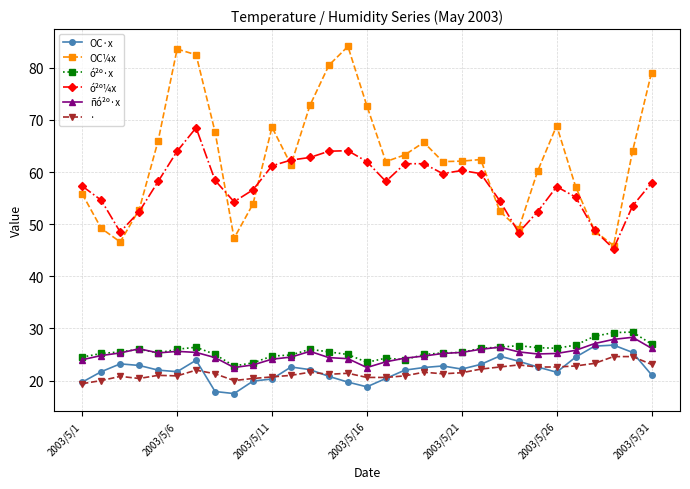

Count the number of categories in the chart.

31